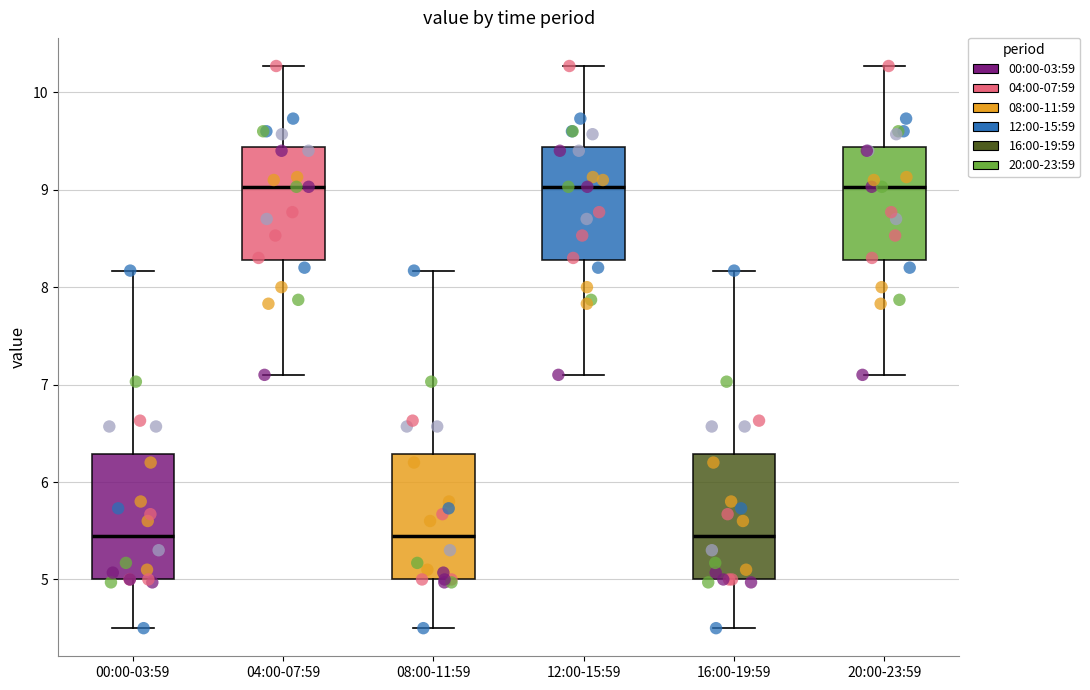

Reading left to right, transcribe this box plot: for each box, give where its median line is, the range the box spans, and where its two whiskers end, as read against the y-axis. The values are not printed on the chart, so give them approximately, as read against the axis.

00:00-03:59: median 5.5, box 5.0 to 6.3, whiskers 4.5 to 8.2
04:00-07:59: median 9.0, box 8.3 to 9.4, whiskers 7.1 to 10.3
08:00-11:59: median 5.5, box 5.0 to 6.3, whiskers 4.5 to 8.2
12:00-15:59: median 9.0, box 8.3 to 9.4, whiskers 7.1 to 10.3
16:00-19:59: median 5.5, box 5.0 to 6.3, whiskers 4.5 to 8.2
20:00-23:59: median 9.0, box 8.3 to 9.4, whiskers 7.1 to 10.3